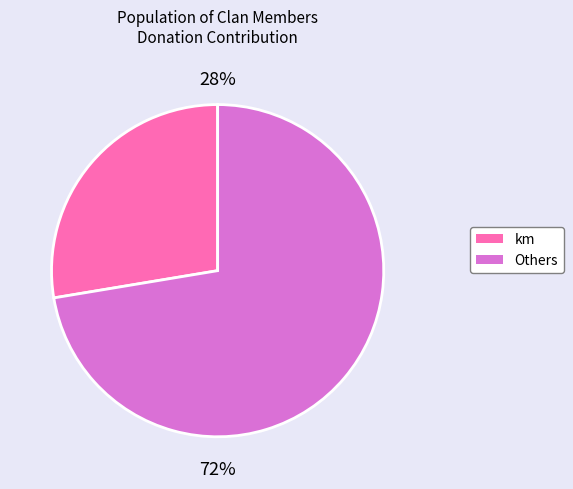

Count the number of slices in the pie.

2